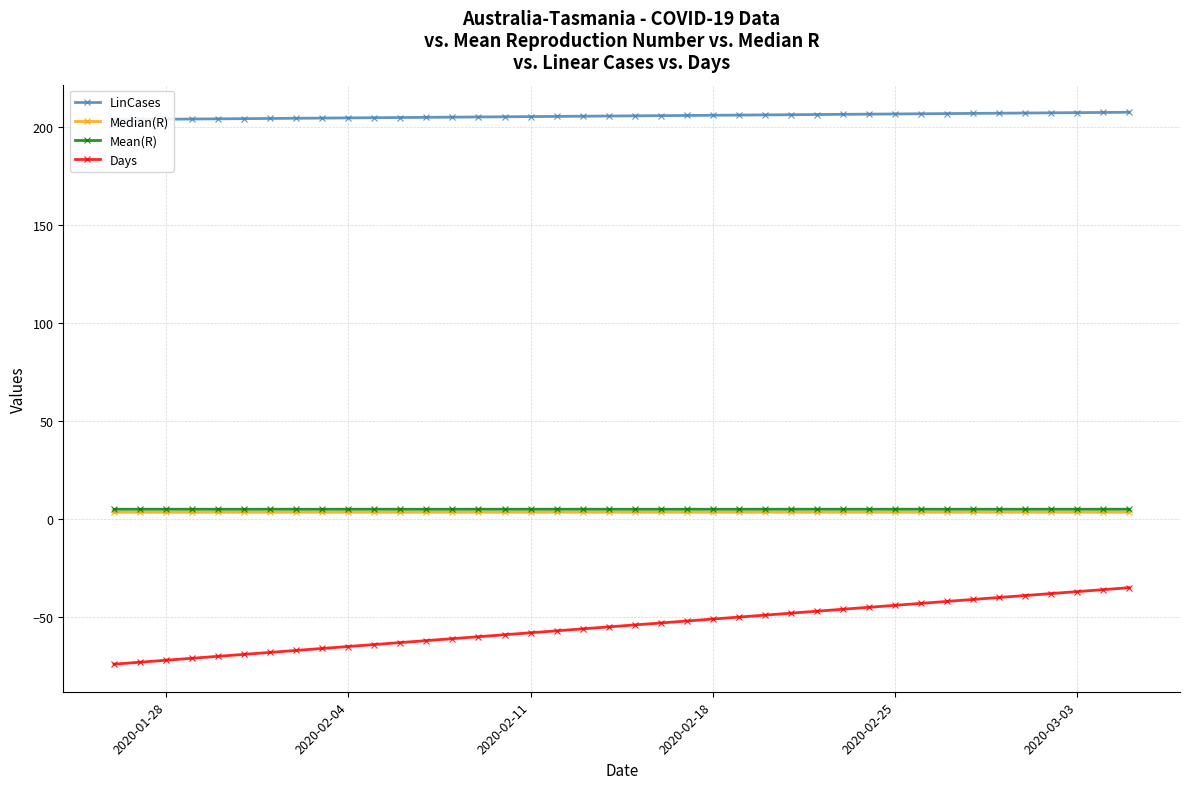

Does the chart display data point markers on the line(s)?

Yes